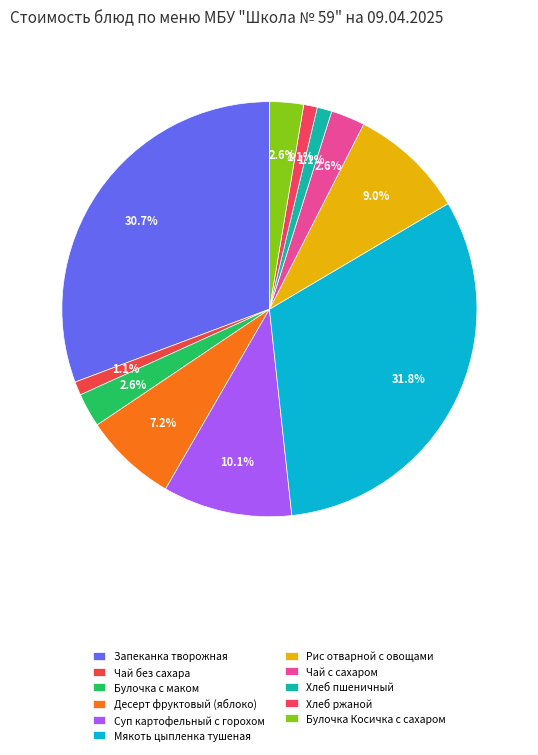

Combined, do Булочка Косичка с сахаром and Мякоть цыпленка тушеная account for over 50%?

No